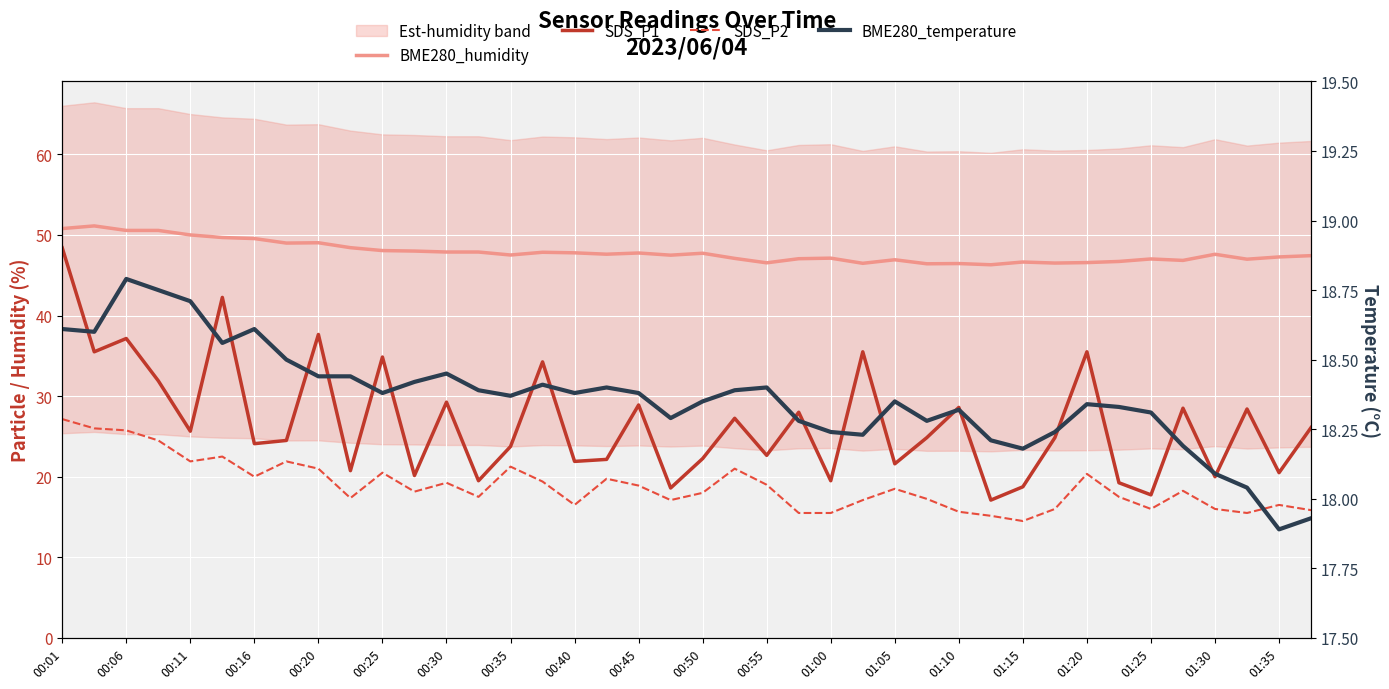

In SDS_P1, how many points are lower than both neighbors (excluding endpoints)?

15